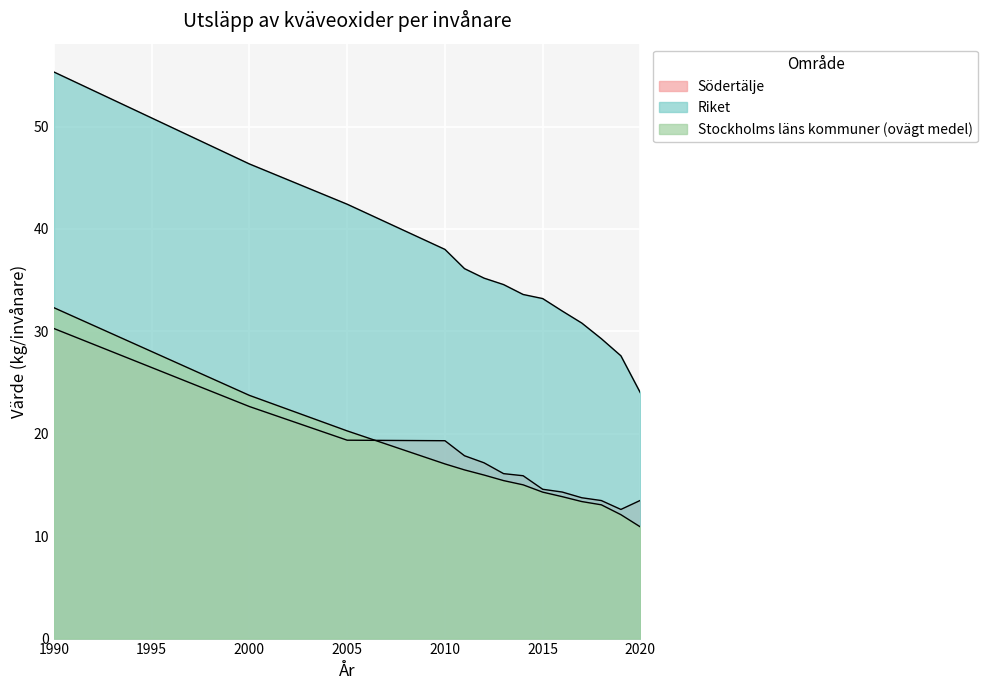

What is the maximum value for Stockholms läns kommuner (ovägt medel)?

32.3